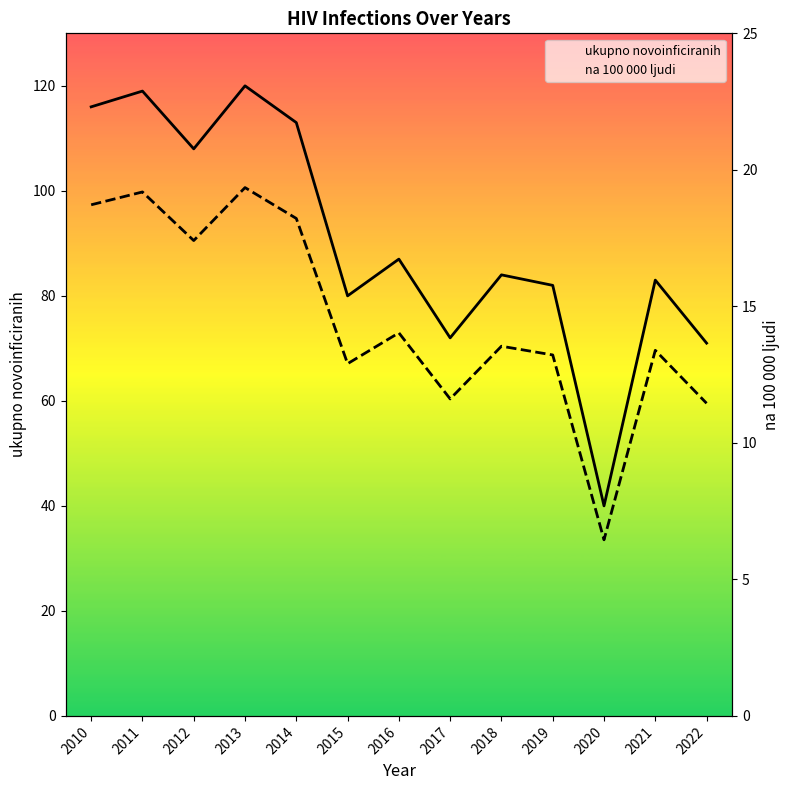

List the series in order of their peak value, highest first.

ukupno novoinficiranih, na 100 000 ljudi